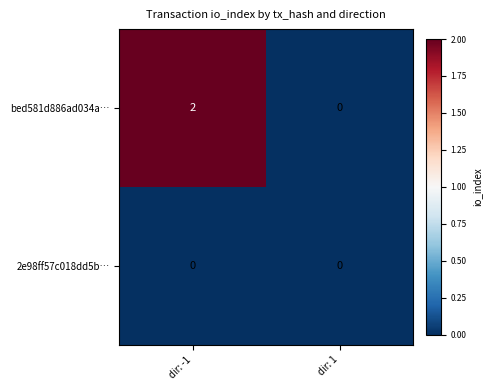

How many distinct data groups are displayed?

2